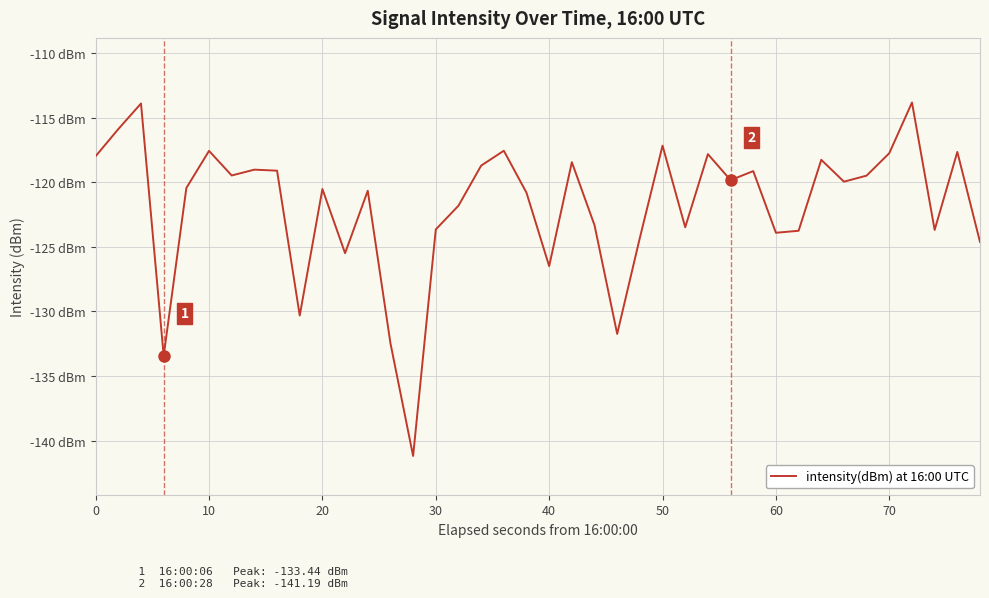

Does the chart have visible grid lines?

Yes